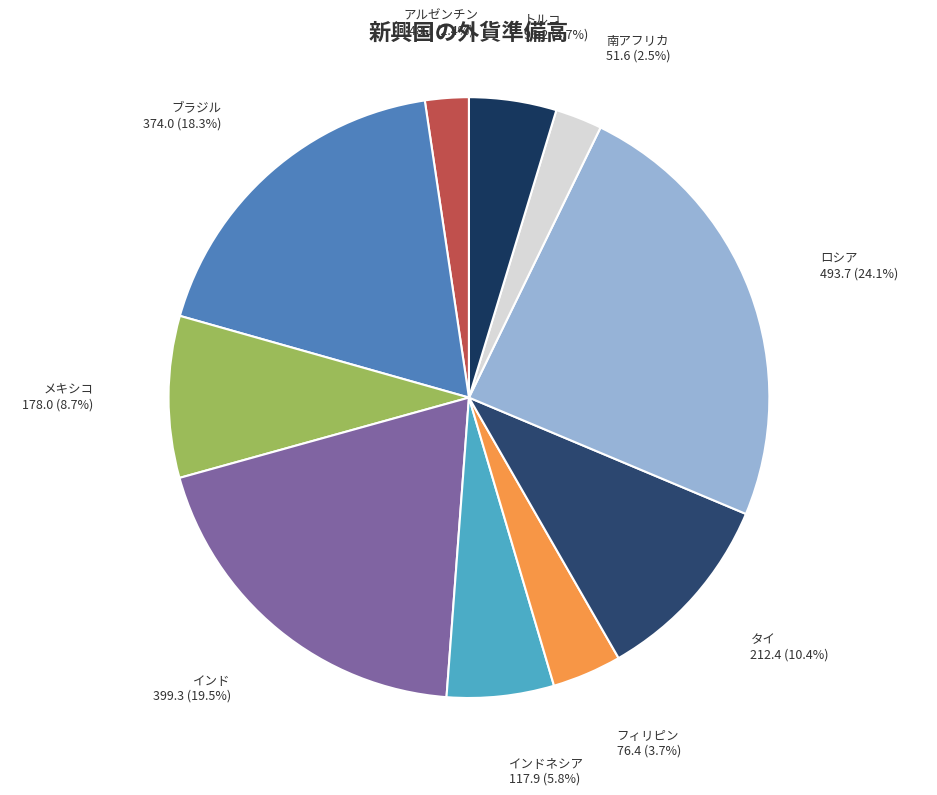

Count the number of slices in the pie.

10